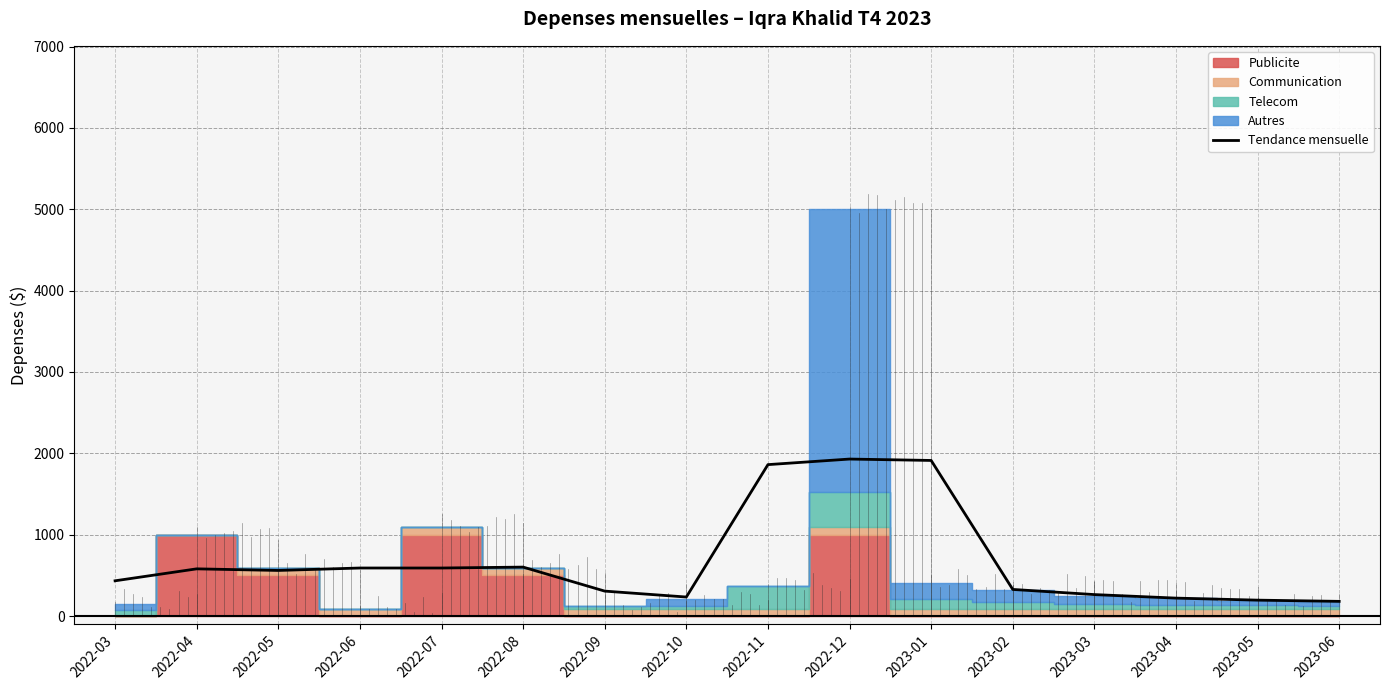

How many points are higher than both their immediate neighbors (excluding endpoints)?

3